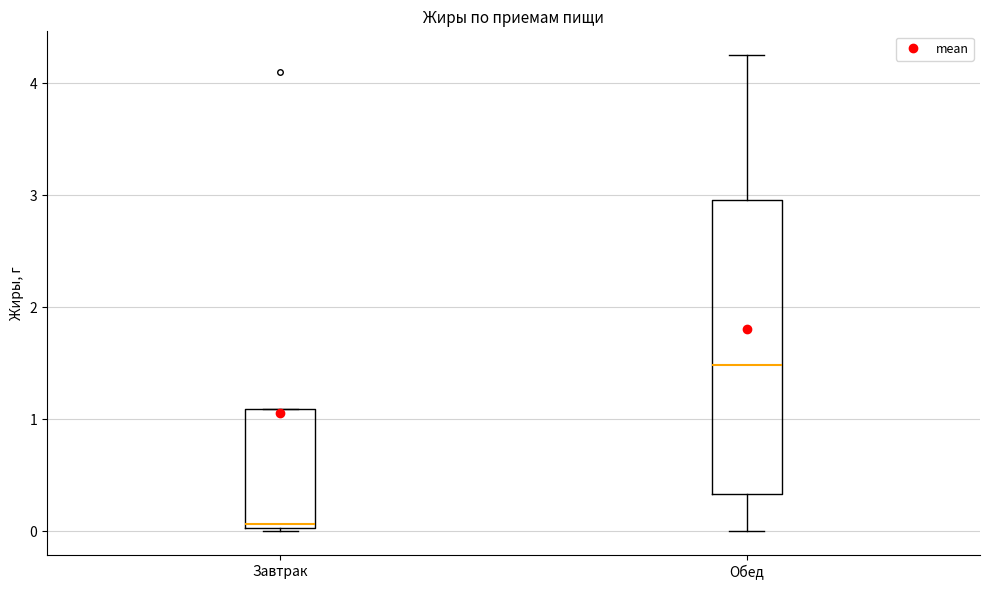

Which box is the tallest, from its lower edge to its upper edge?

Обед